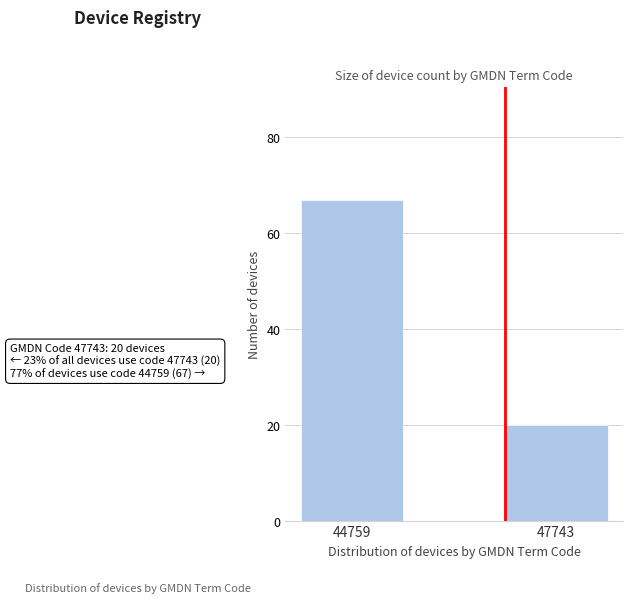

Reading left to right, transcribe all the data shown in this chart.

44759=67	47743=20